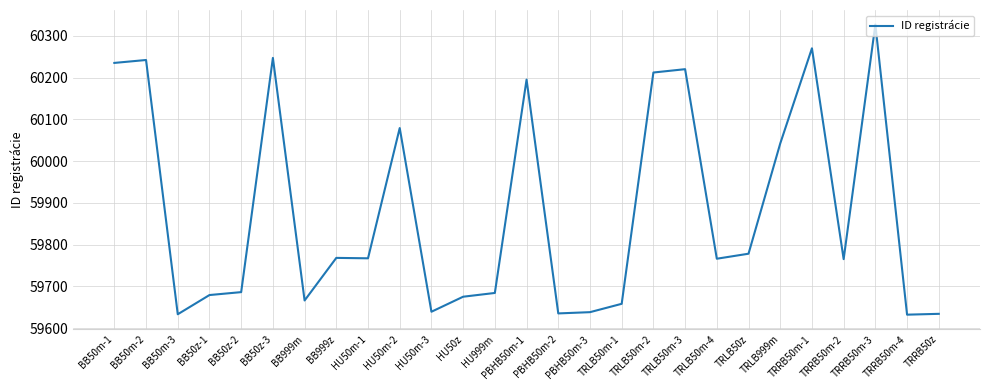

What is the difference between the maximum and minimum values?

695